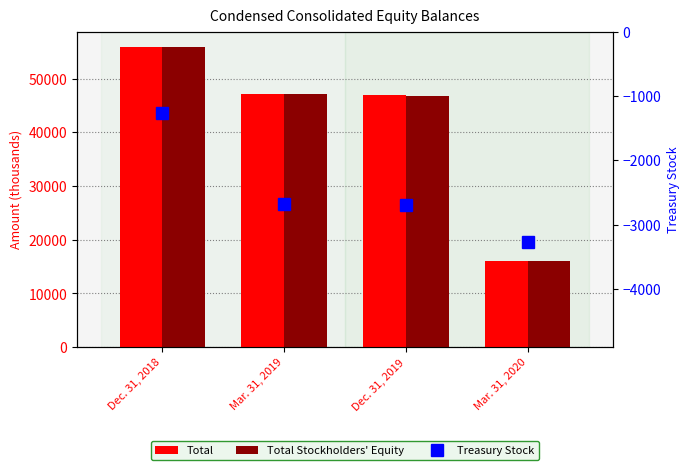

What is the minimum value shown in the chart?

-3271